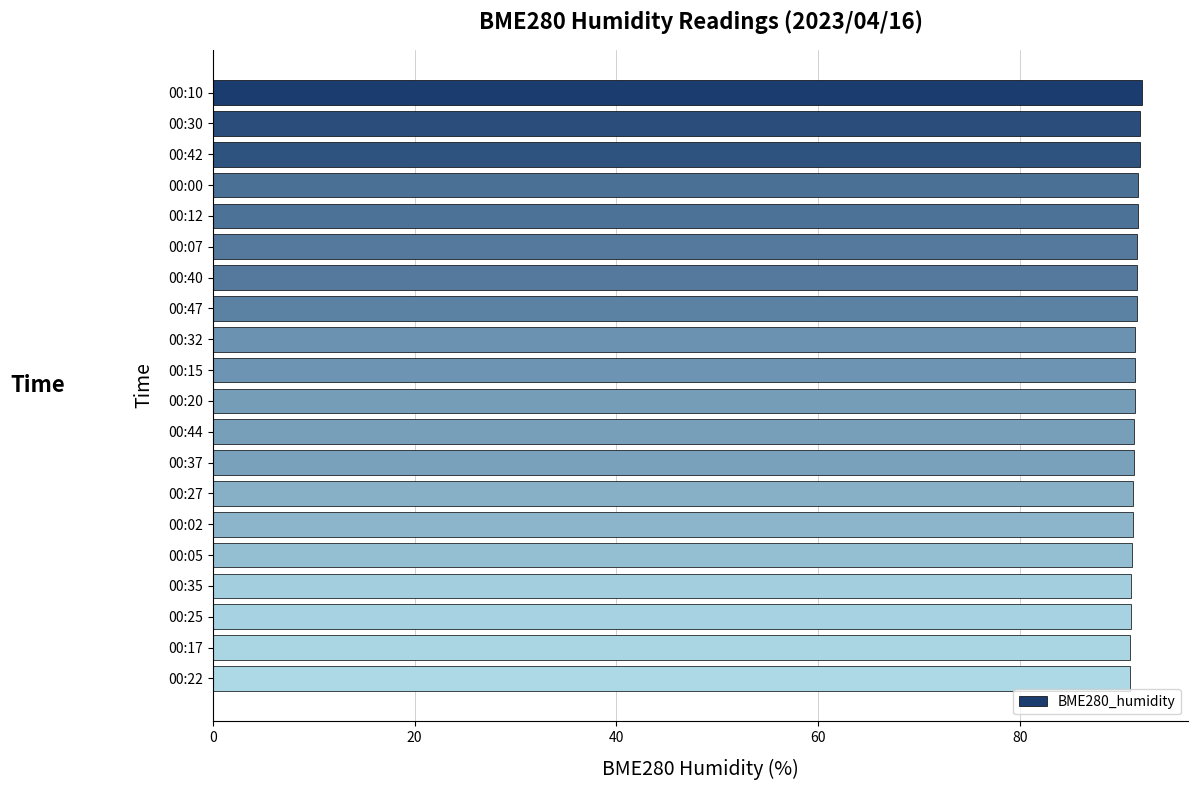

What is the average value?

91.4